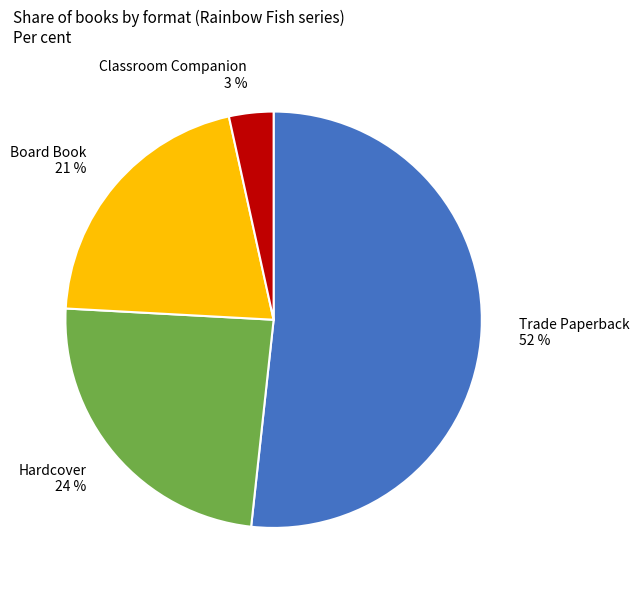

Between Board Book and Trade Paperback, which is larger?

Trade Paperback